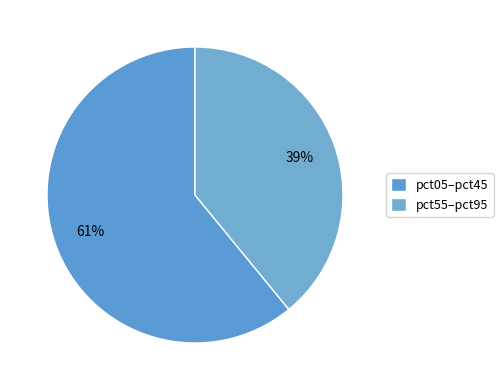

Which slice is the smallest?

pct55–pct95